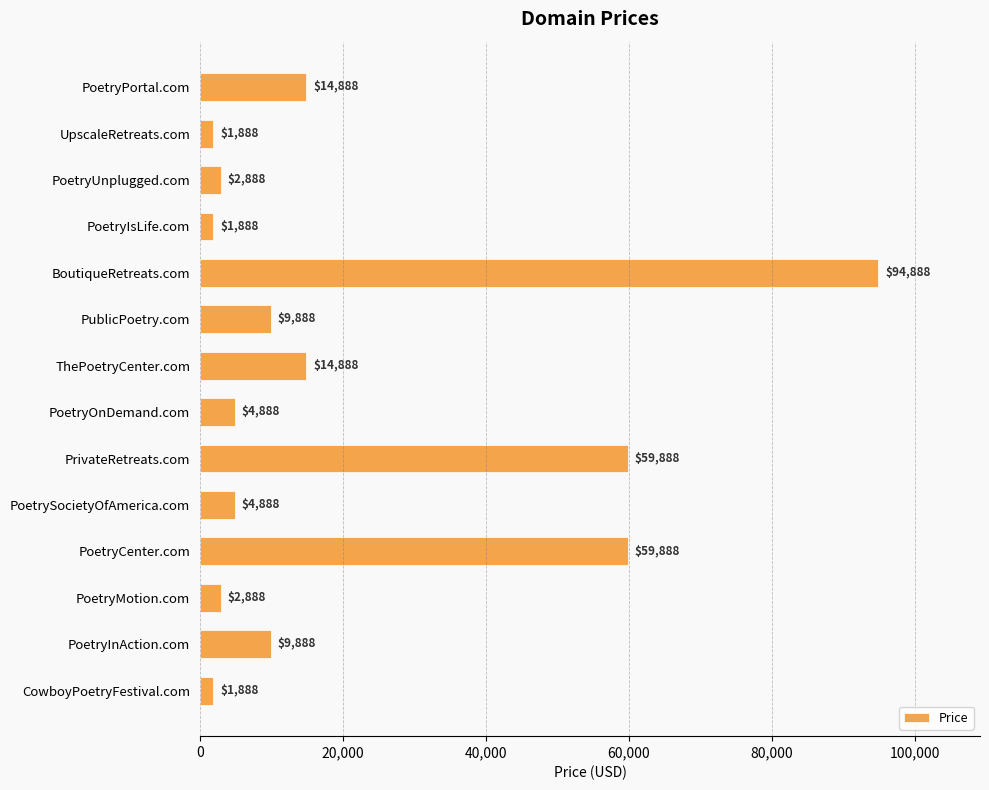

Reading bottom to top, what are all the values shown in this chart?

CowboyPoetryFestival.com=1888	PoetryInAction.com=9888	PoetryMotion.com=2888	PoetryCenter.com=59888	PoetrySocietyOfAmerica.com=4888	PrivateRetreats.com=59888	PoetryOnDemand.com=4888	ThePoetryCenter.com=14888	PublicPoetry.com=9888	BoutiqueRetreats.com=94888	PoetryIsLife.com=1888	PoetryUnplugged.com=2888	UpscaleRetreats.com=1888	PoetryPortal.com=14888